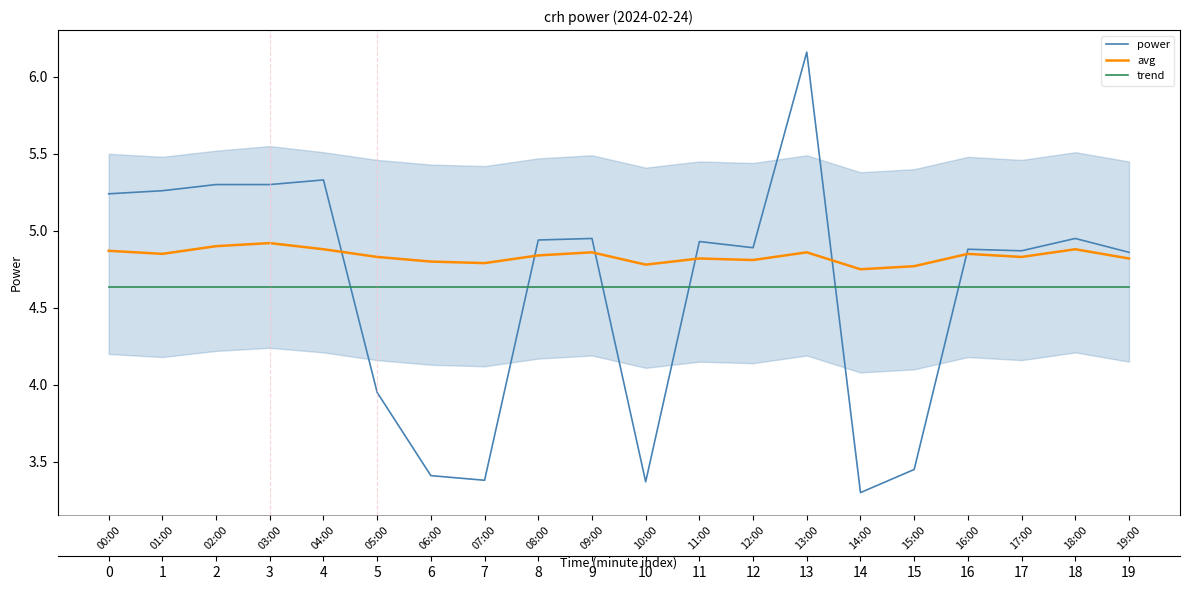

What is the sum of the avg values at 09:00 and 12:00?

9.7